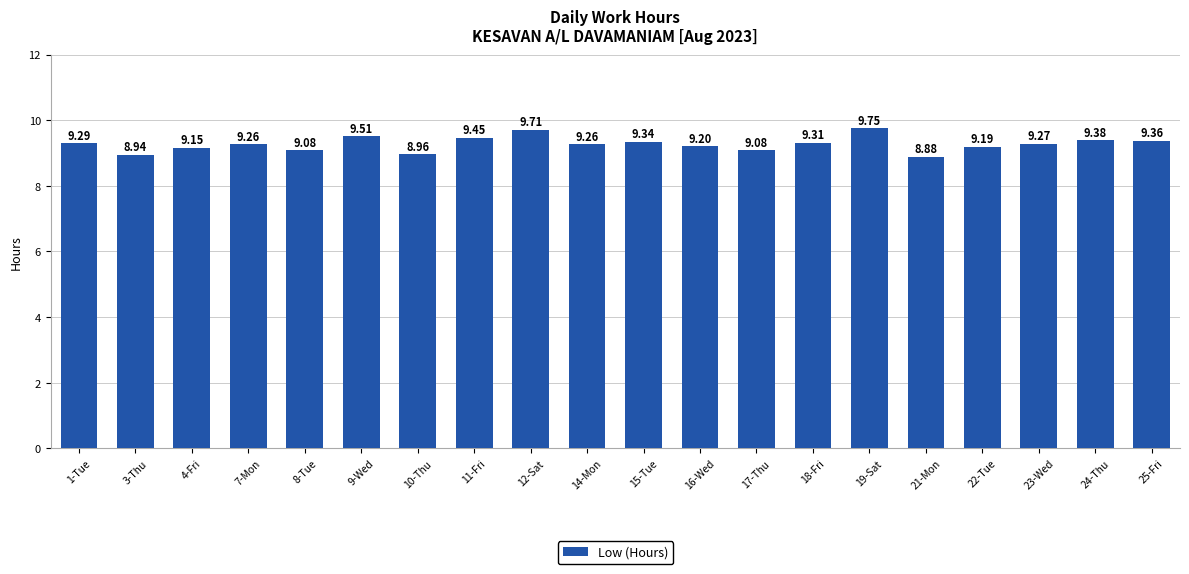

Does the chart contain stacked bars?

No